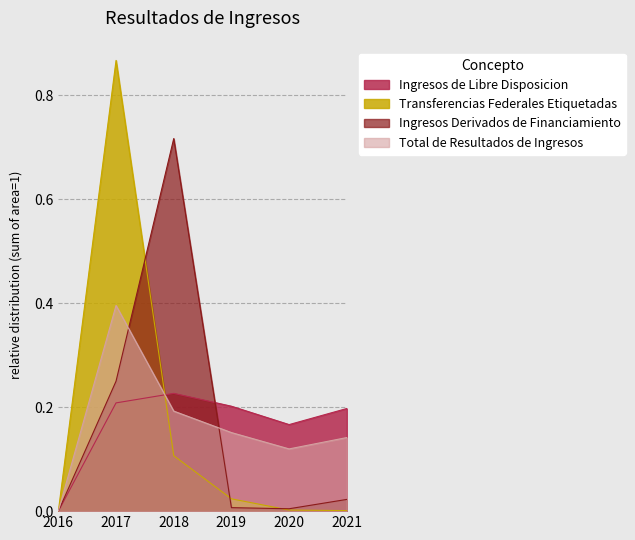

Which series changed the most between 2018 and 2021?

Ingresos Derivados de Financiamiento